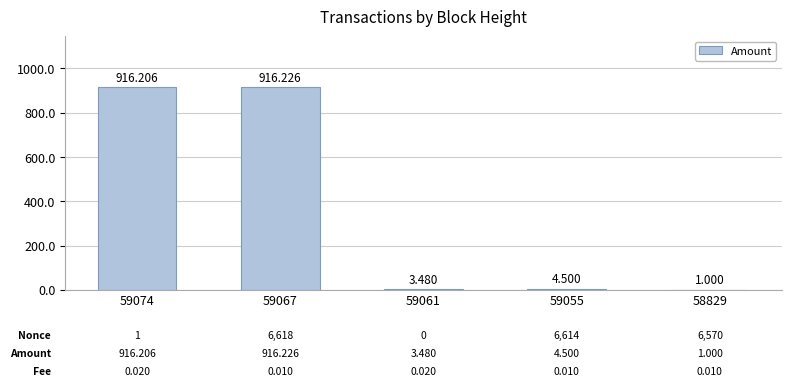

What is the value of the 2nd bar from the left?

916.2